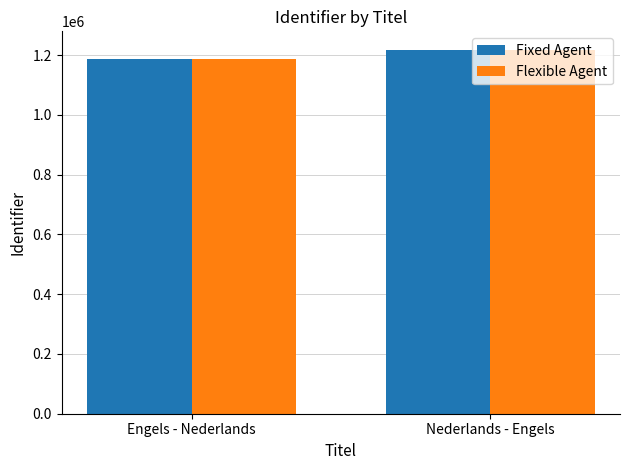

What is the label of the 1st bar from the left?

Engels - Nederlands